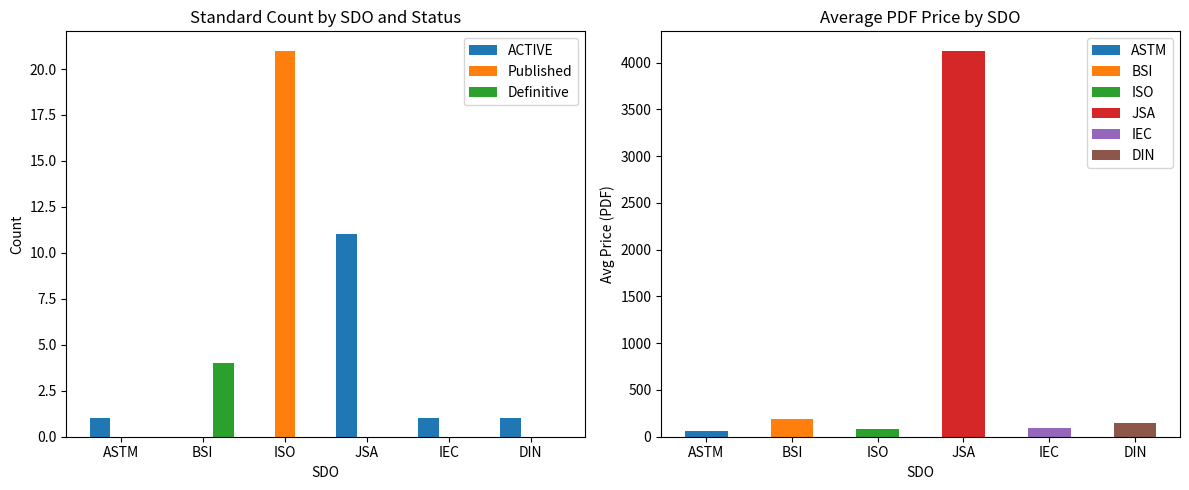

What is the average value of the ACTIVE series?

2